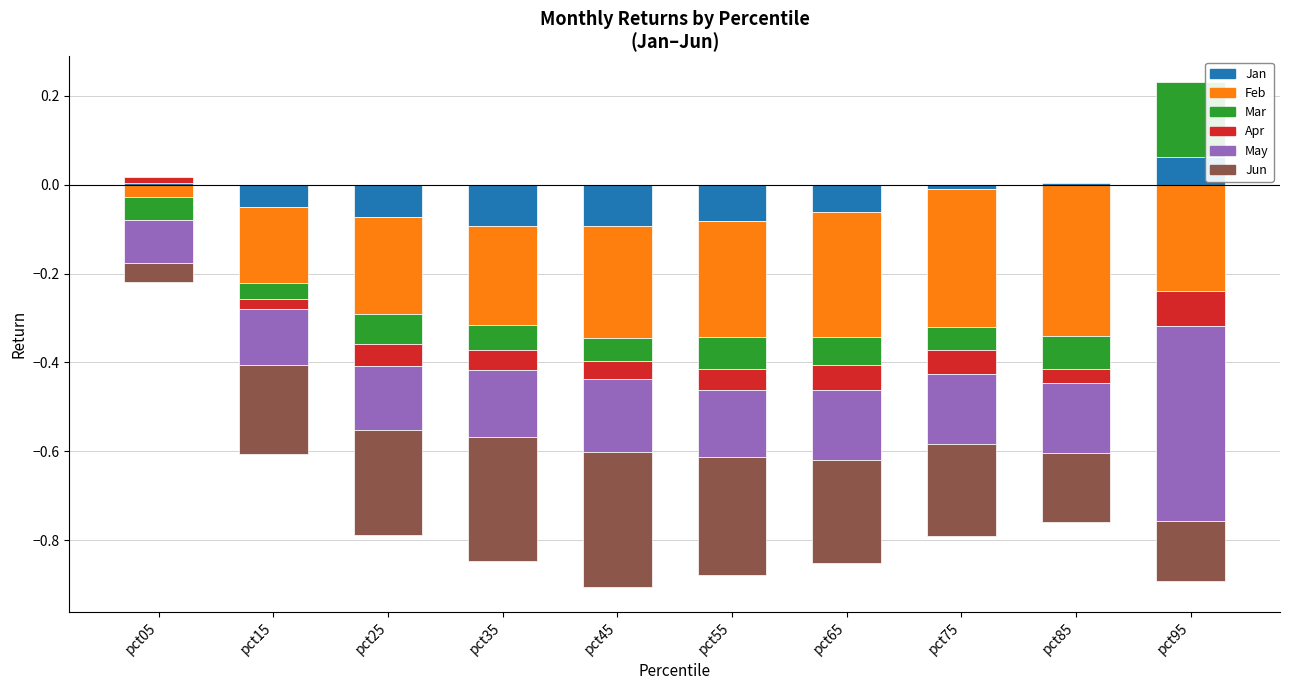

Read the Jun value at pct75.

-0.2